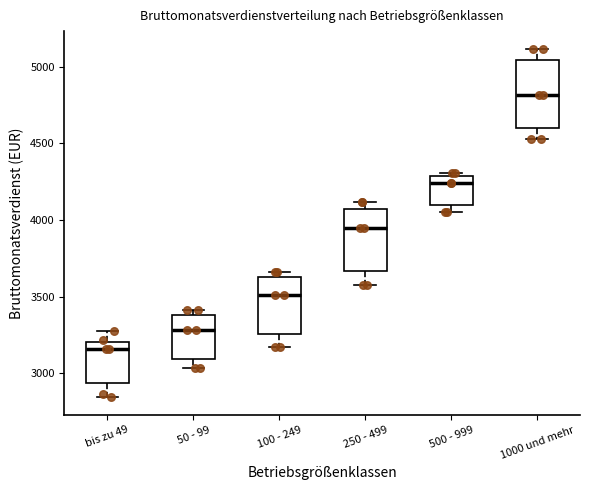

Reading left to right, read every box against the y-axis: the position of its median line, the range the box covers, and the ends of its whiskers. The values are not printed on the chart, so give them approximately, as read against the axis.

bis zu 49: median 3150, box 2950 to 3200, whiskers 2850 to 3300
50 - 99: median 3300, box 3100 to 3400, whiskers 3050 to 3400 (just above the box's upper edge)
100 - 249: median 3500, box 3250 to 3650, whiskers 3150 to 3650 (just above the box's upper edge)
250 - 499: median 3950, box 3650 to 4050, whiskers 3600 to 4100
500 - 999: median 4250, box 4100 to 4300, whiskers 4050 to 4300 (just above the box's upper edge)
1000 und mehr: median 4800, box 4600 to 5050, whiskers 4550 to 5100